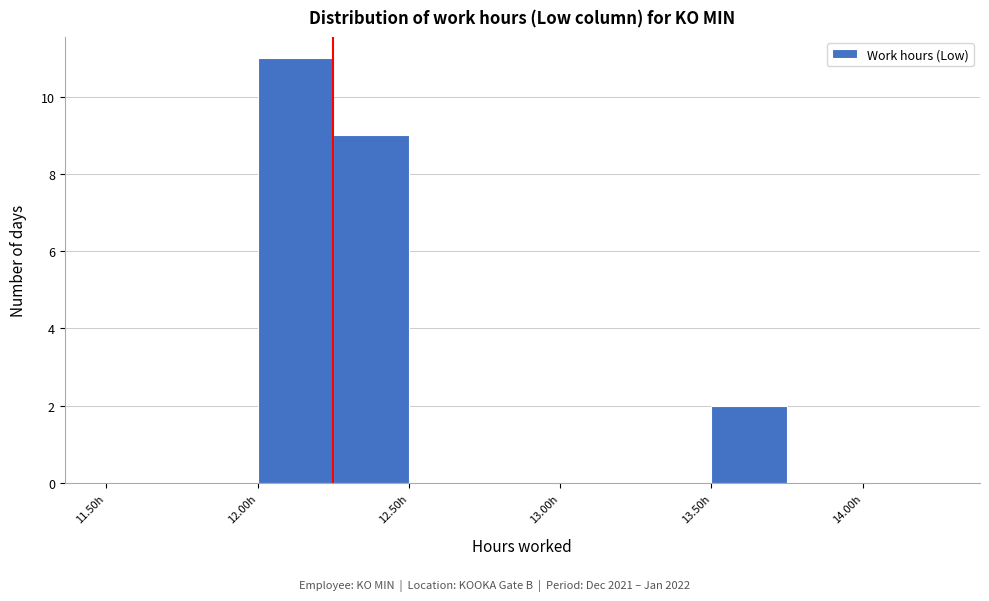

Reading left to right, transcribe this chart: for each bar, give the range it covers on the x-axis and its height. The values are not printed on the chart, so give them approximately, as read against the axis.

11.50 to 11.75: 0
11.75 to 12.00: 0
12.00 to 12.25: 11
12.25 to 12.50: 9
12.50 to 12.75: 0
12.75 to 13.00: 0
13.00 to 13.25: 0
13.25 to 13.50: 0
13.50 to 13.75: 2
13.75 to 14.00: 0
14.00 to 14.25: 0